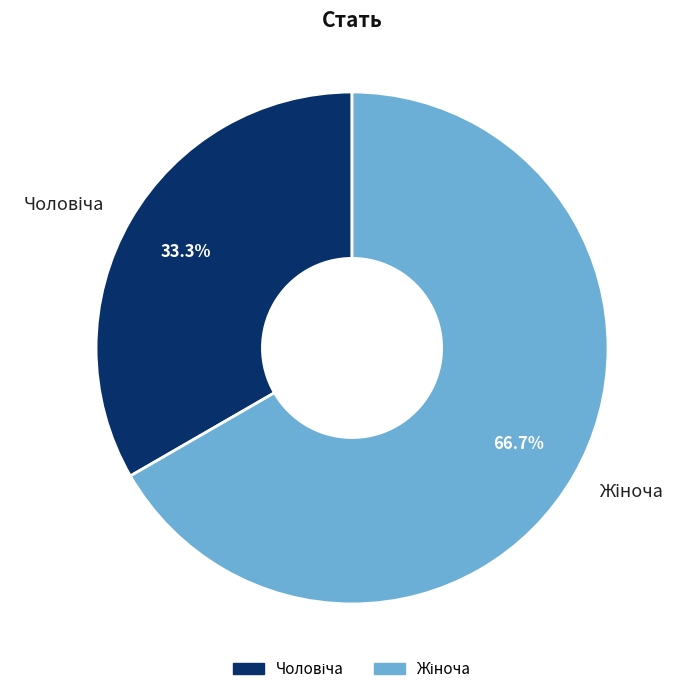

Does any single category account for the majority?

Yes